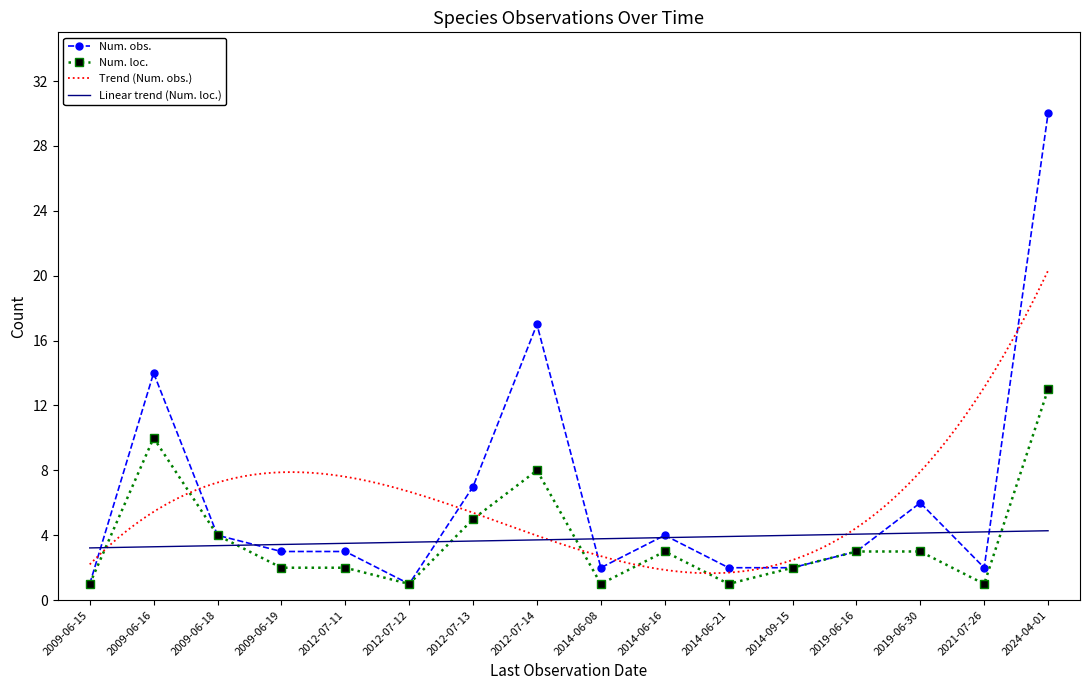

Rank the series by their average value, from highest to lowest.

Num. obs., Num. loc.